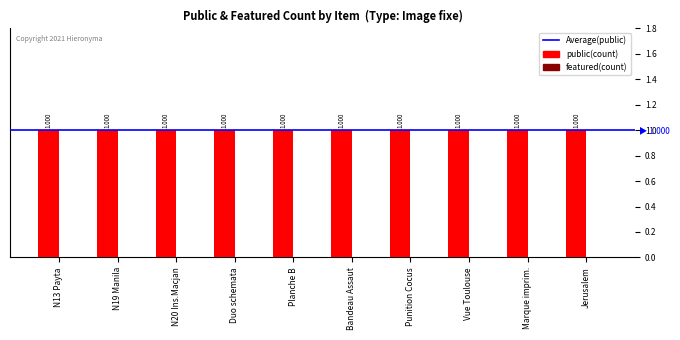

Is the value of featured at Image fixe greater than the value of public at Image fixe?

No